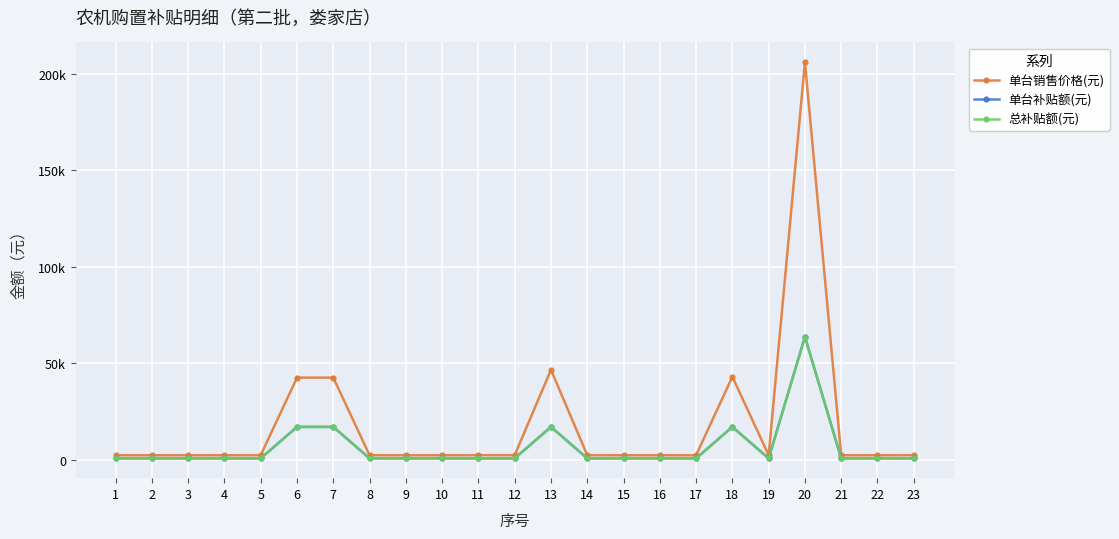

Does the chart have visible grid lines?

Yes